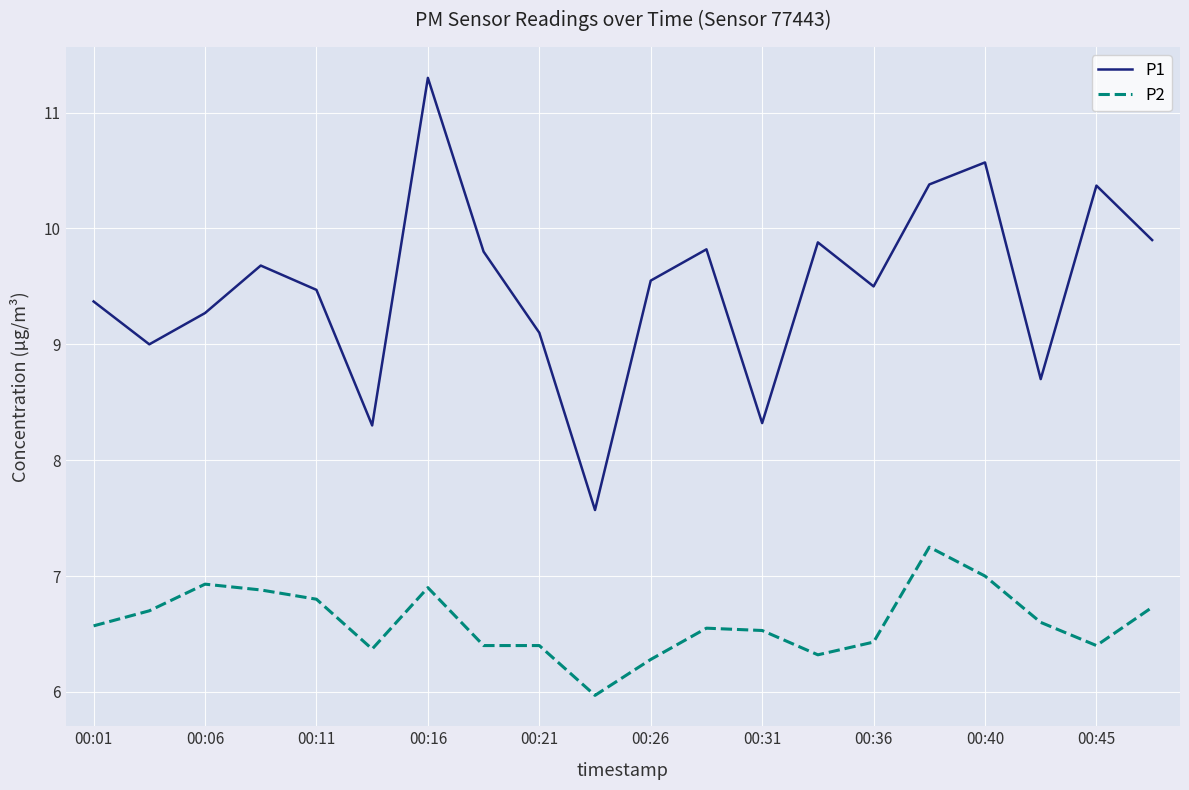

Rank the series by their maximum value, from highest to lowest.

P1, P2